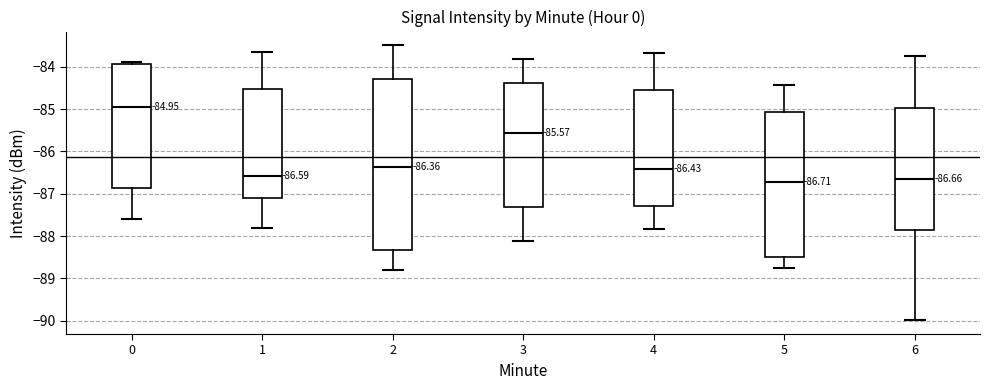

Comparing the boxes themselves (not the whiskers), which one is the tallest?

2